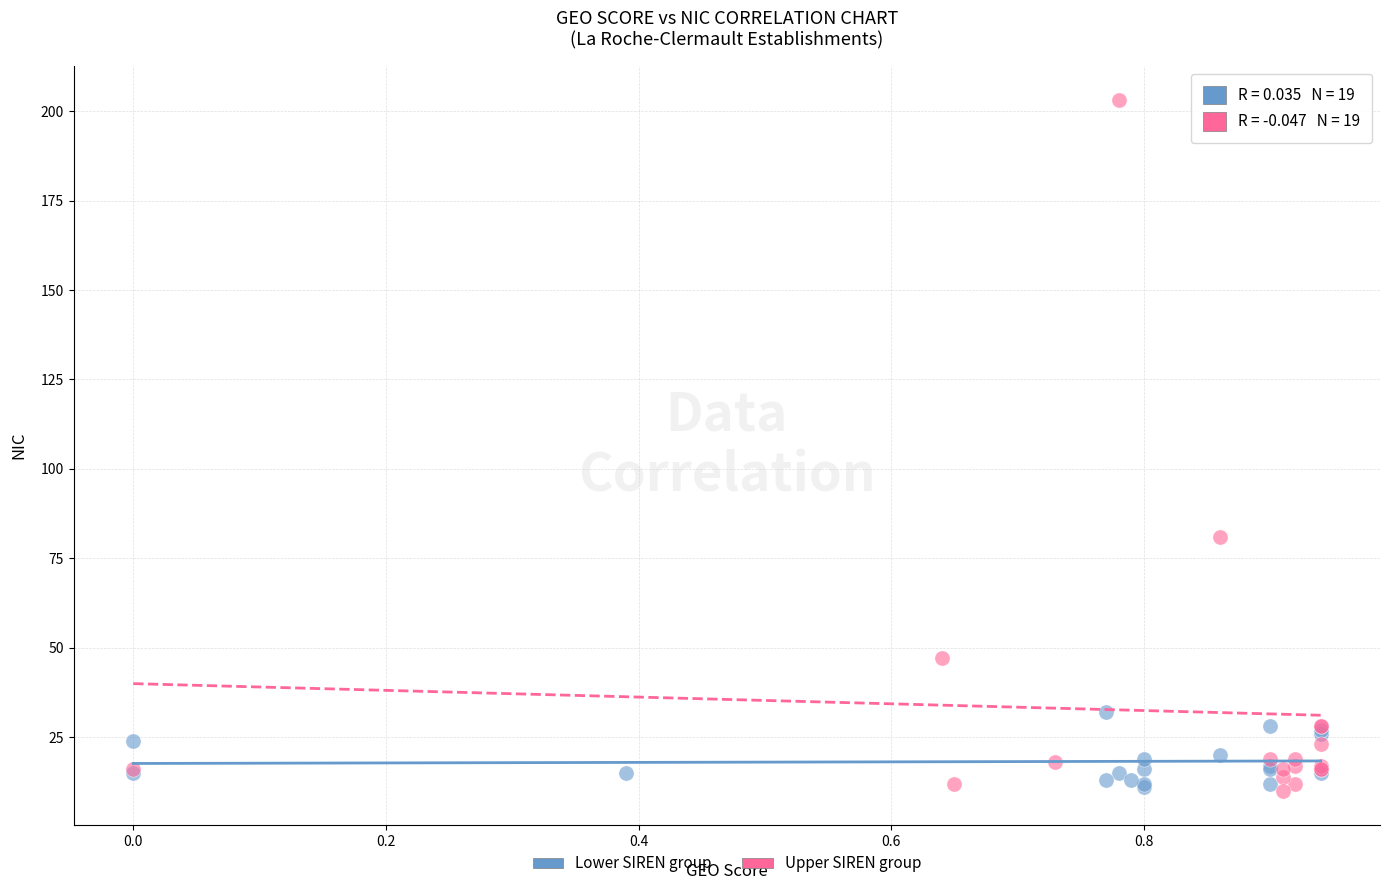

Which series reaches the maximum Y coordinate?

Upper SIREN group